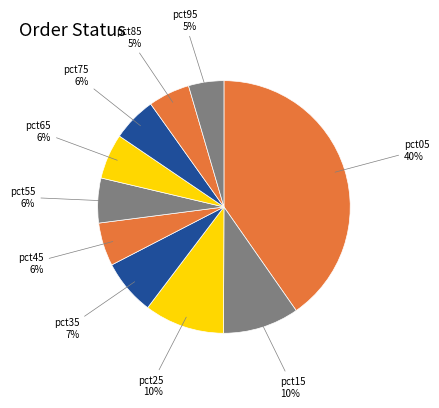

Rank the categories by value from lowest to highest.

pct95, pct85, pct45, pct75, pct55, pct65, pct35, pct15, pct25, pct05